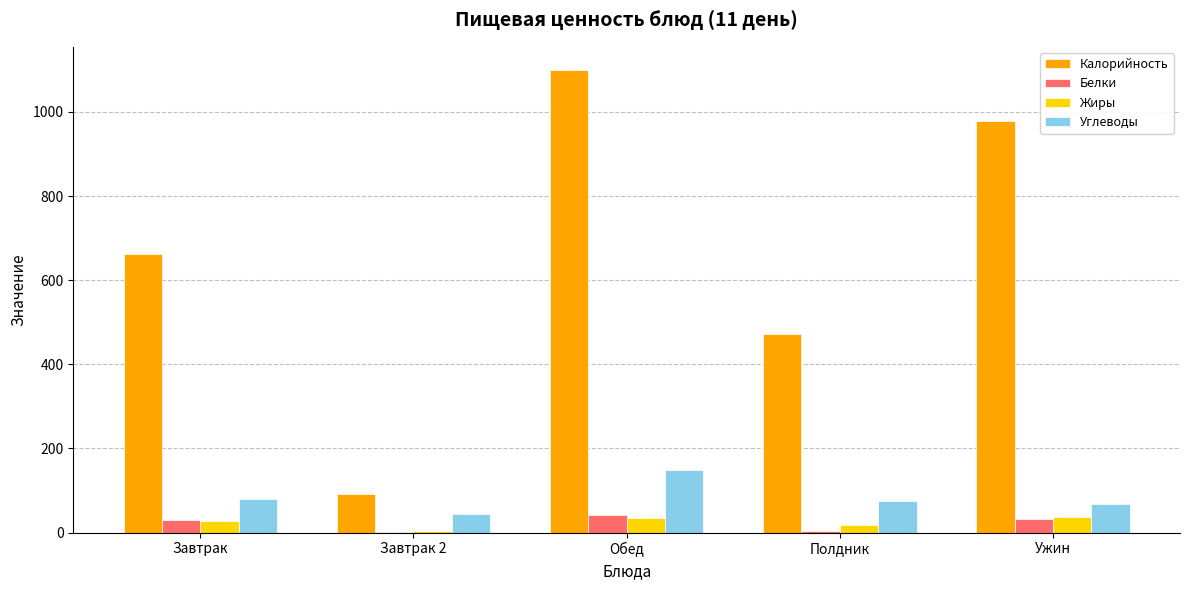

The value of Углеводы at Обед is 228.8. True or false?

False